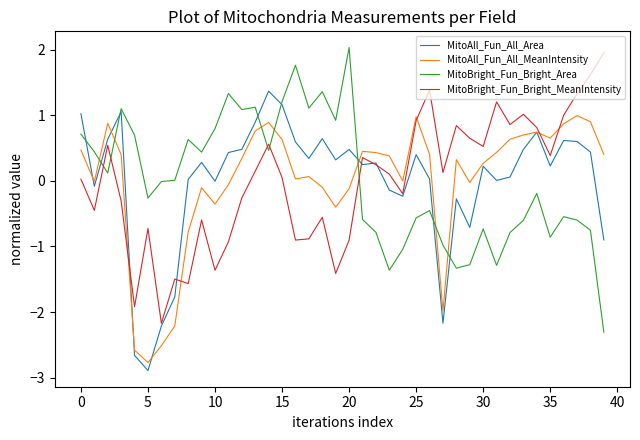

What is the maximum value for MitoAll_Fun_All_Area?

1.4